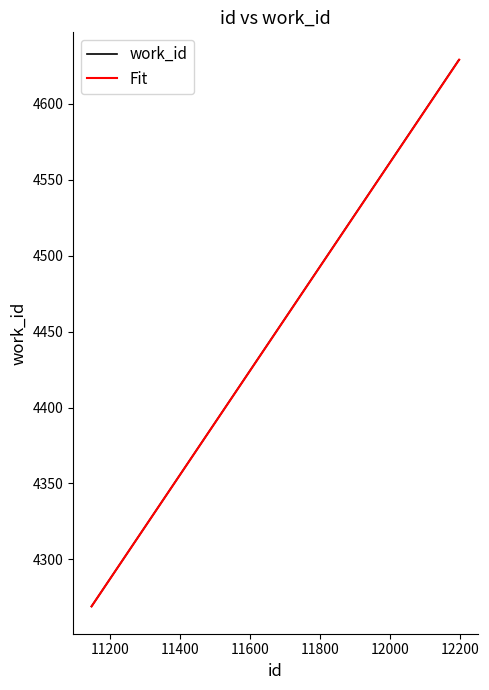

What is the lowest value of the work_id series?

4269.0